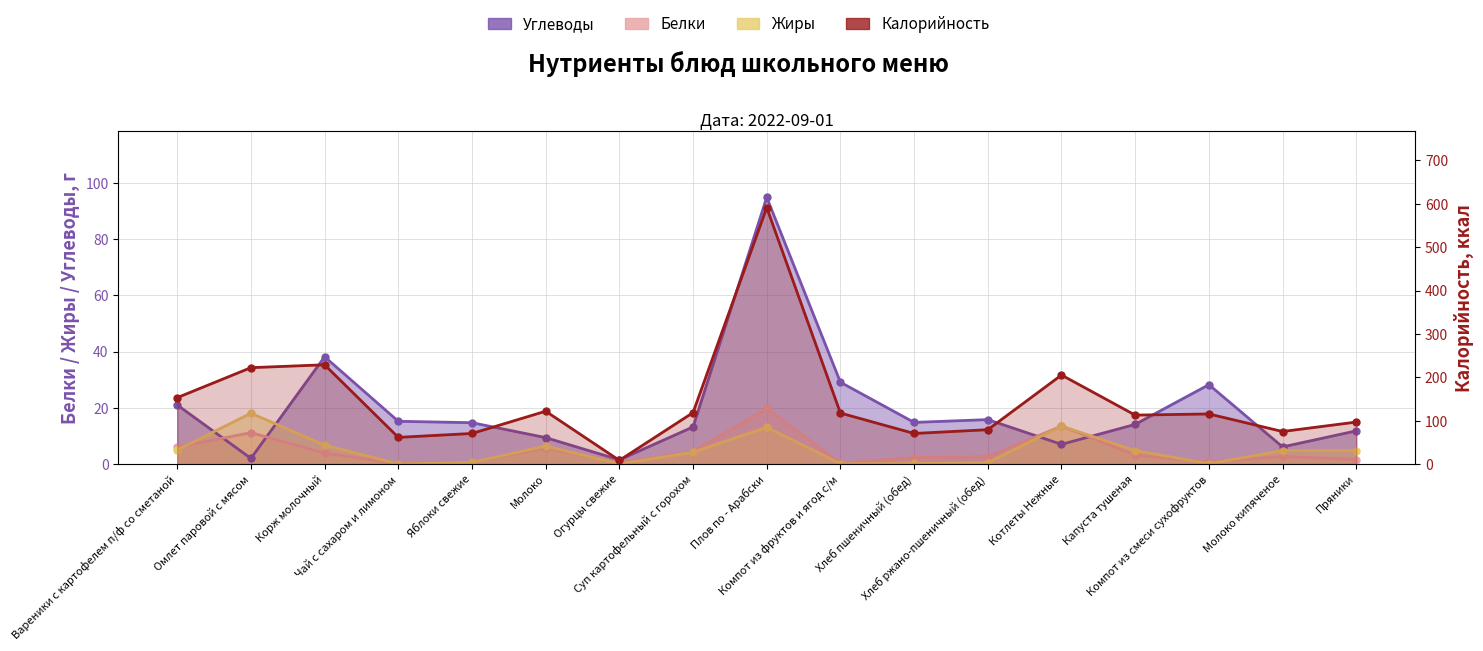

Rank the series at Яблоки свежие from lowest to highest value.

Белки, Жиры, Углеводы, Калорийность